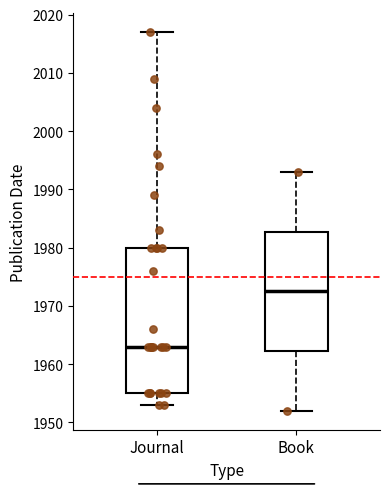

Which box is the tallest, from its lower edge to its upper edge?

Journal